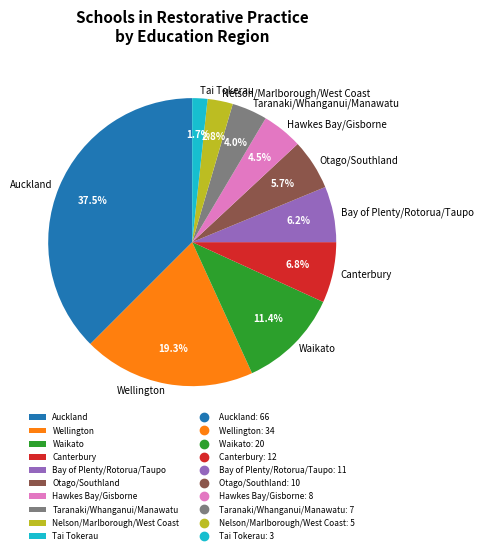

Which category has the biggest portion of the pie?

Auckland